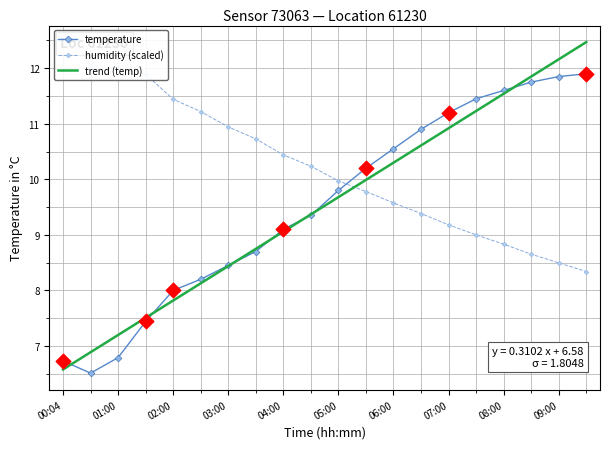

Which series contains the highest Y value?

trend (temp)